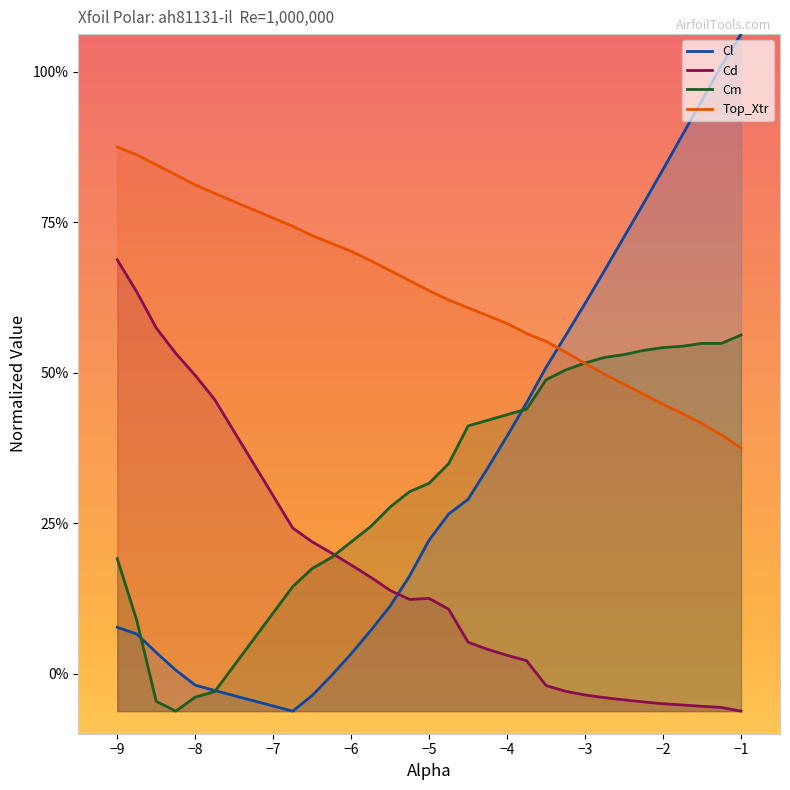

Count the number of data series in this chart.

4